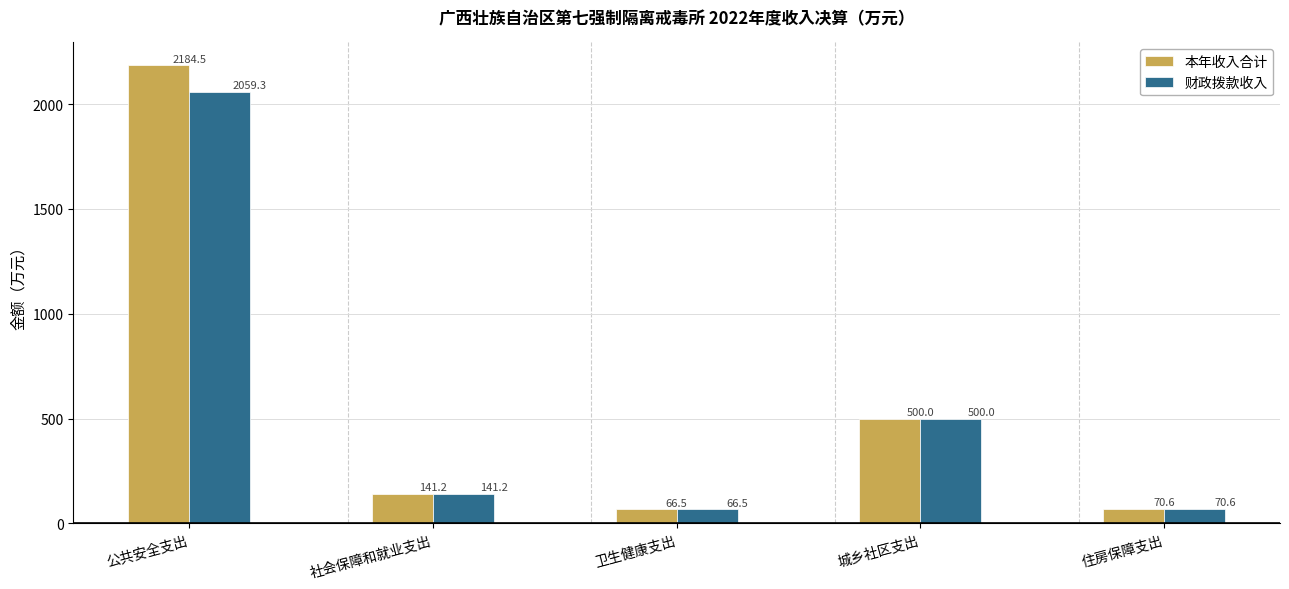

At which label is 本年收入合计 closest to 1125?

城乡社区支出